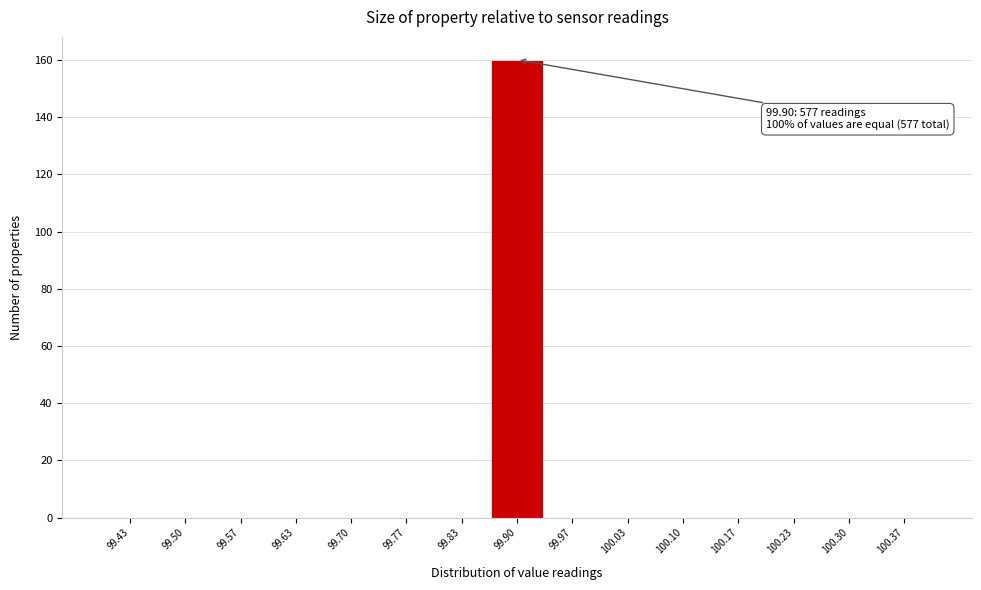

Over which range of the x-axis is the bar tallest?

99.87 to 99.93